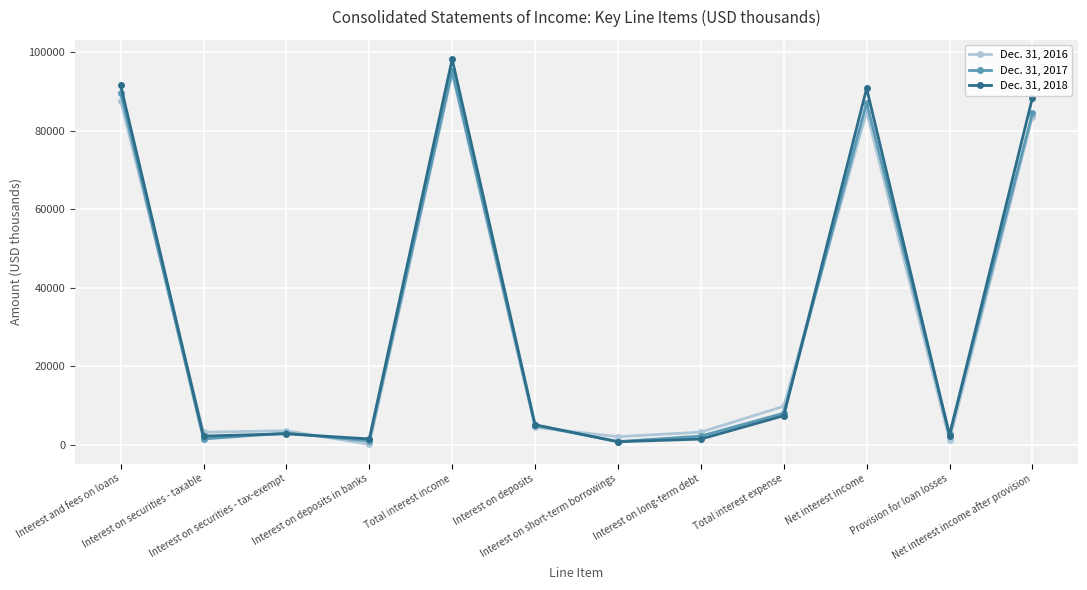

What value does the Dec. 31, 2018 series have at Net interest income, to the nearest 50?

90850